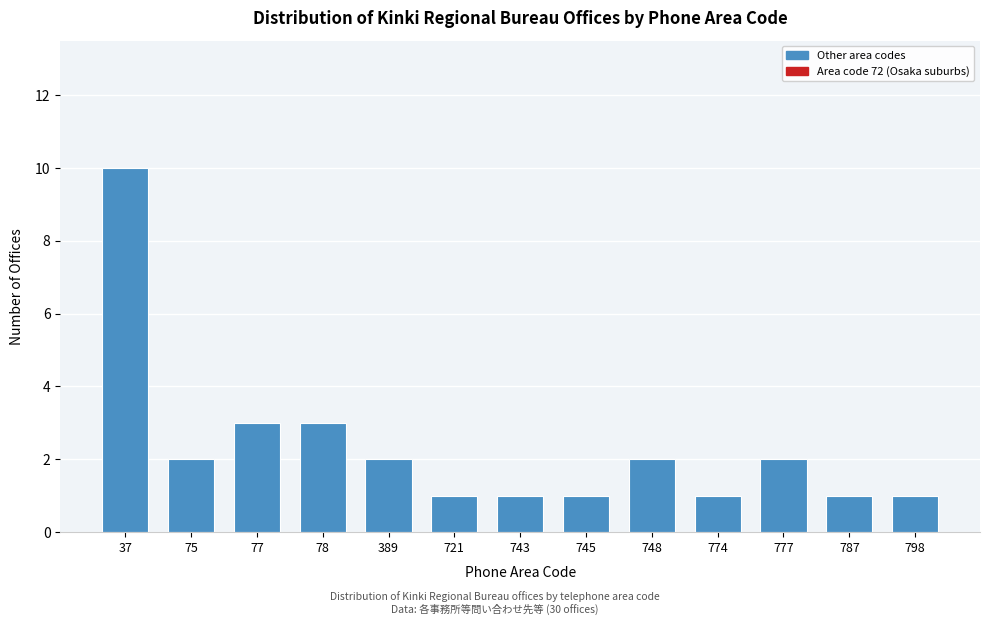

Reading left to right, transcribe all the data shown in this chart.

37=10	75=2	77=3	78=3	389=2	721=1	743=1	745=1	748=2	774=1	777=2	787=1	798=1